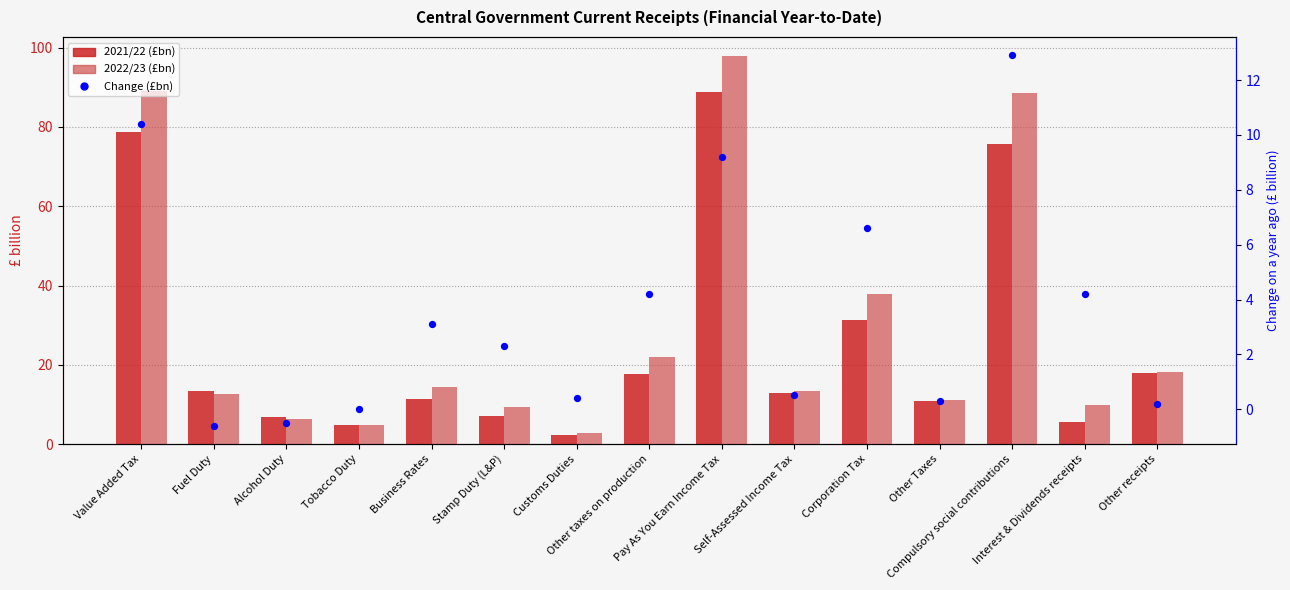

What is the total value across all series at Alcohol Duty?

12.6